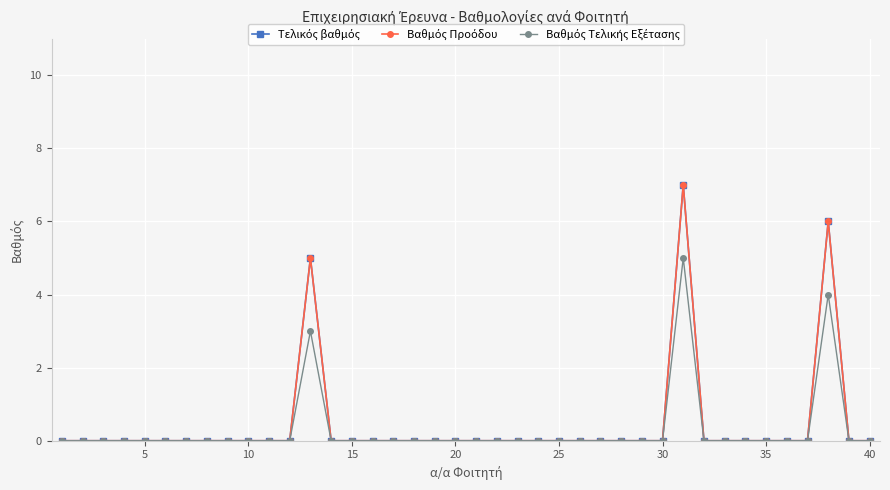

Which series has the largest range (max minus min)?

Τελικός βαθμός